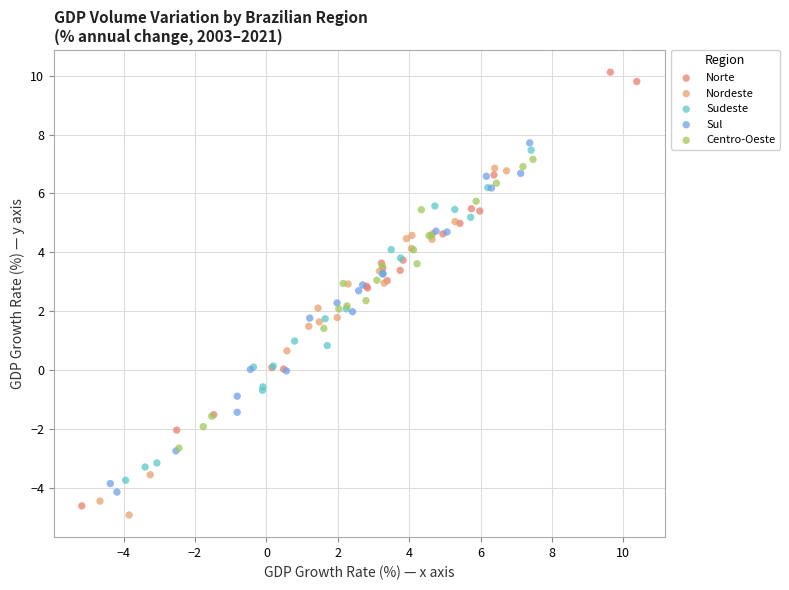

Which series reaches the maximum Y coordinate?

Norte